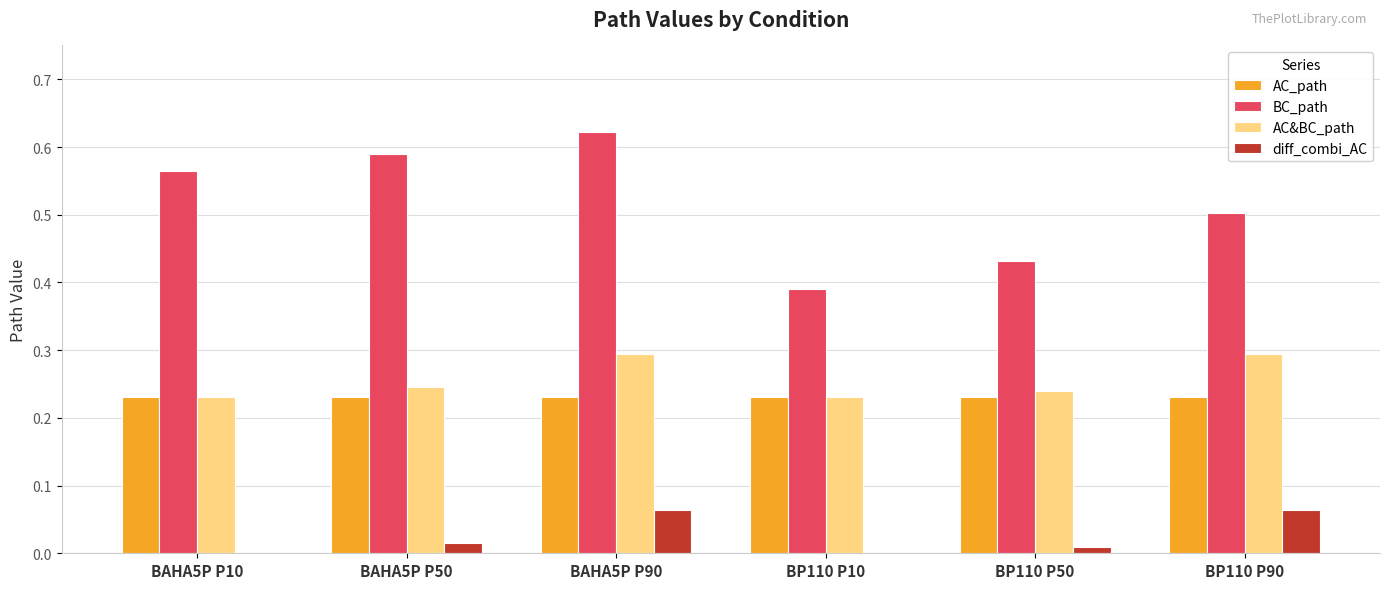

The value of AC_path at BAHA5P P50 is 0.4. True or false?

False